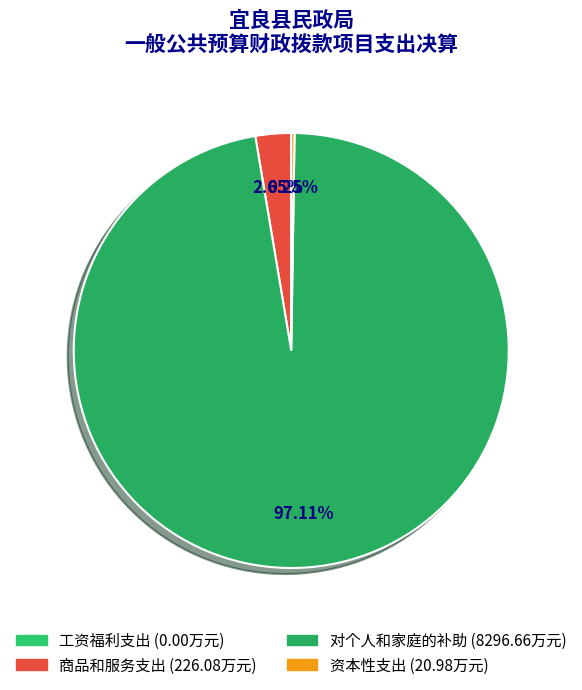

Does 工资福利支出 represent more than half of the total?

No